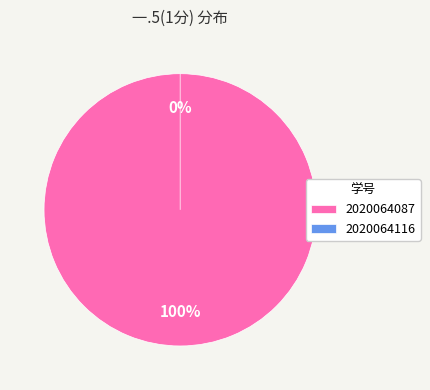

Is it true that 2020064116 is 0% of the pie?

True